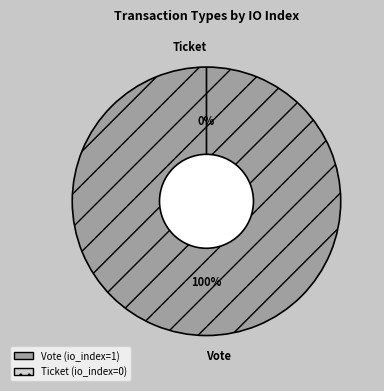

How many slices are in this pie chart?

2